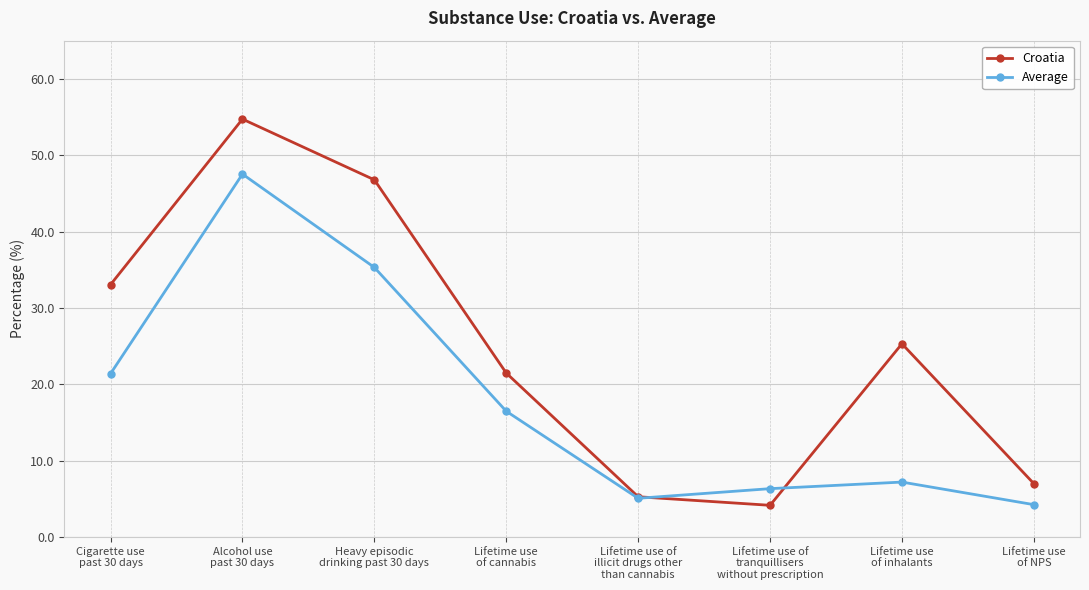

How many data points in Croatia are above 25?

4